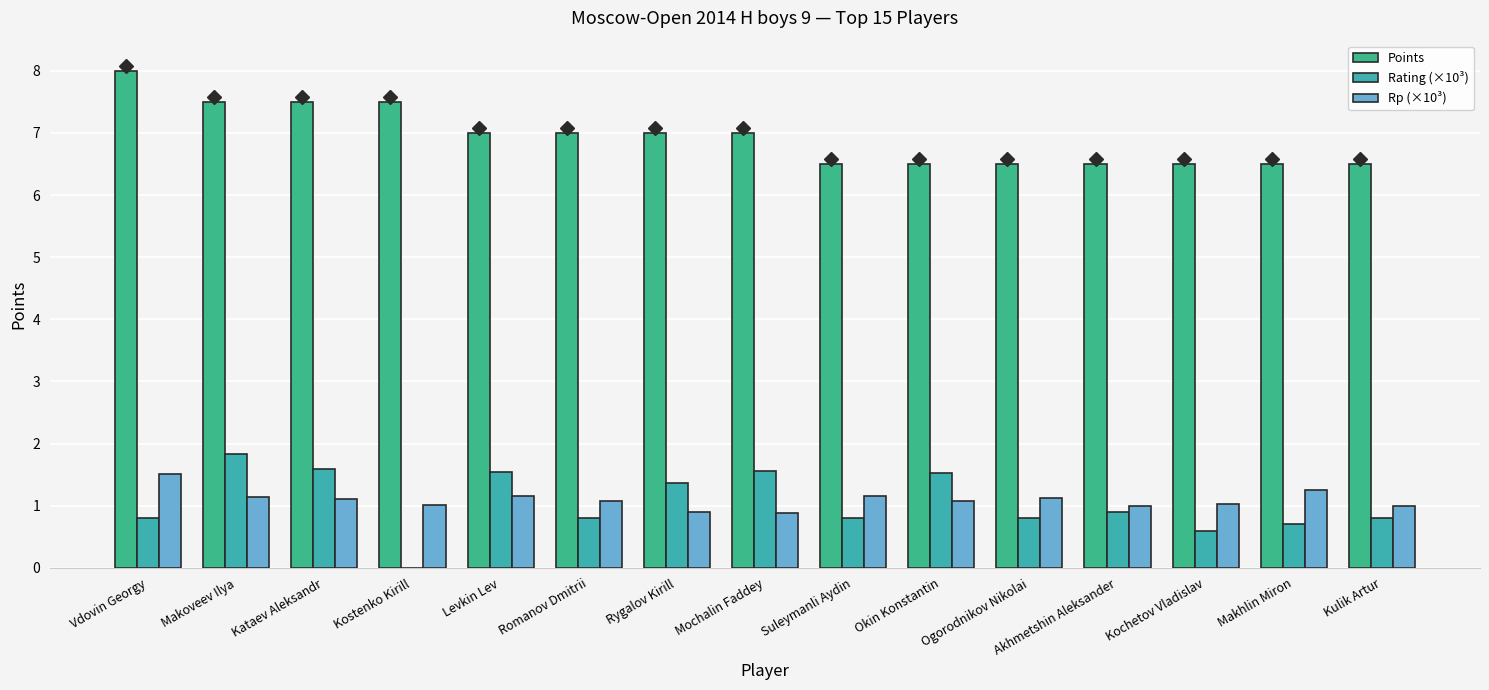

Between Vdovin Georgy and Ogorodnikov Nikolai, which series saw the biggest shift?

Points